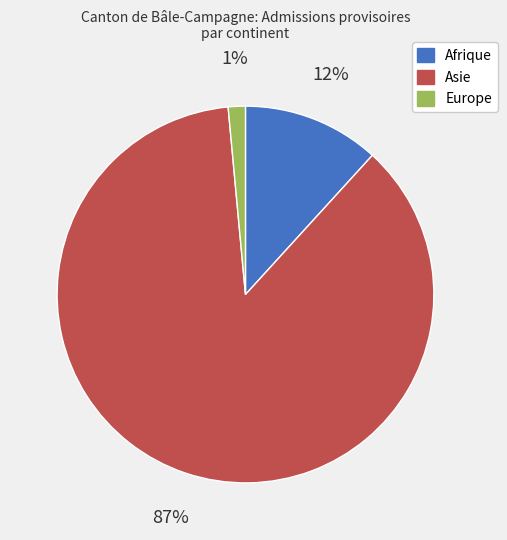

How many slices are in this pie chart?

3